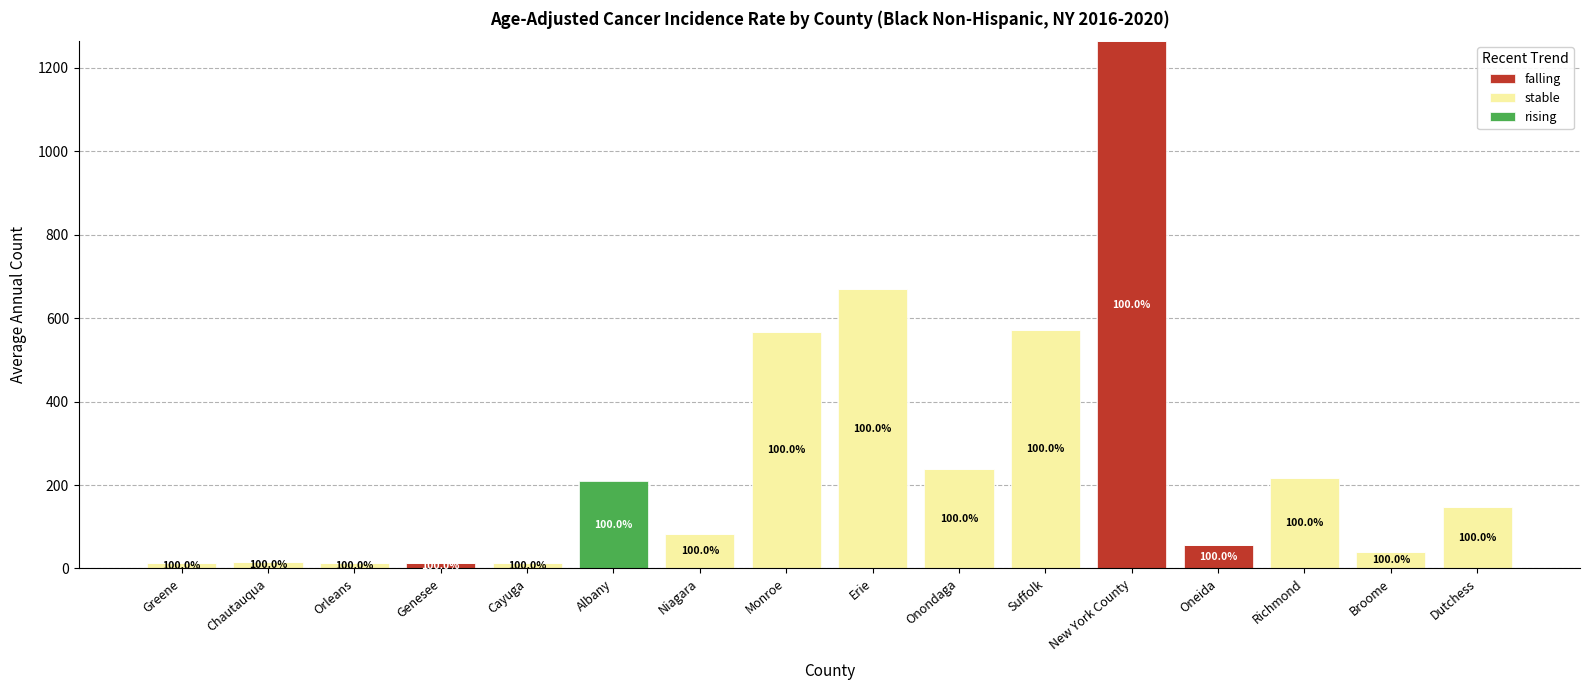

At which category is the sum across all series the highest?

New York County